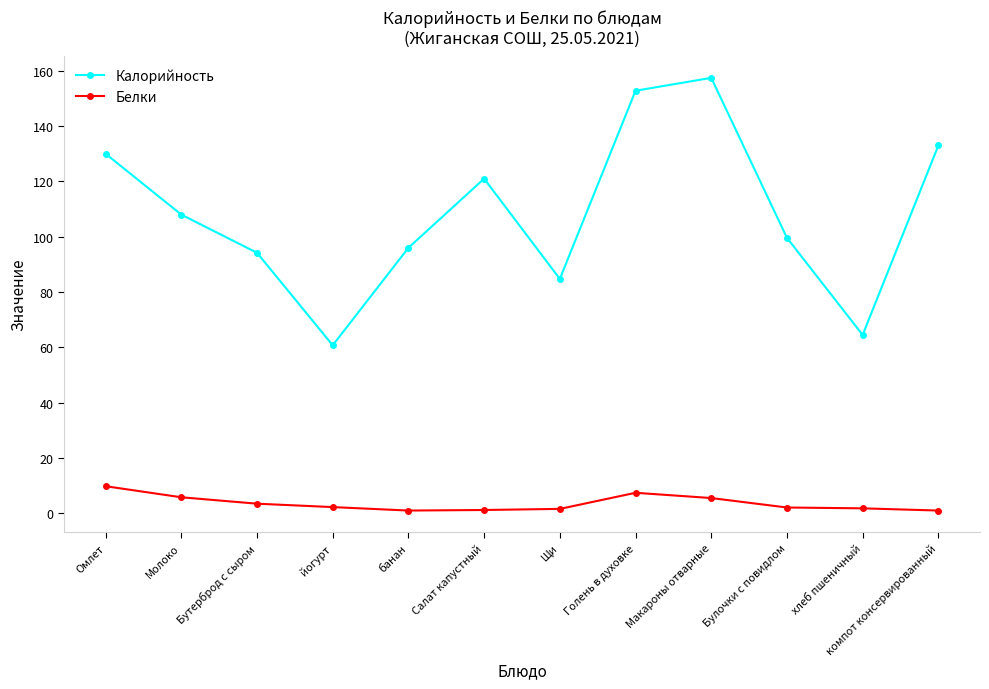

Which series has the largest total across all categories?

Калорийность